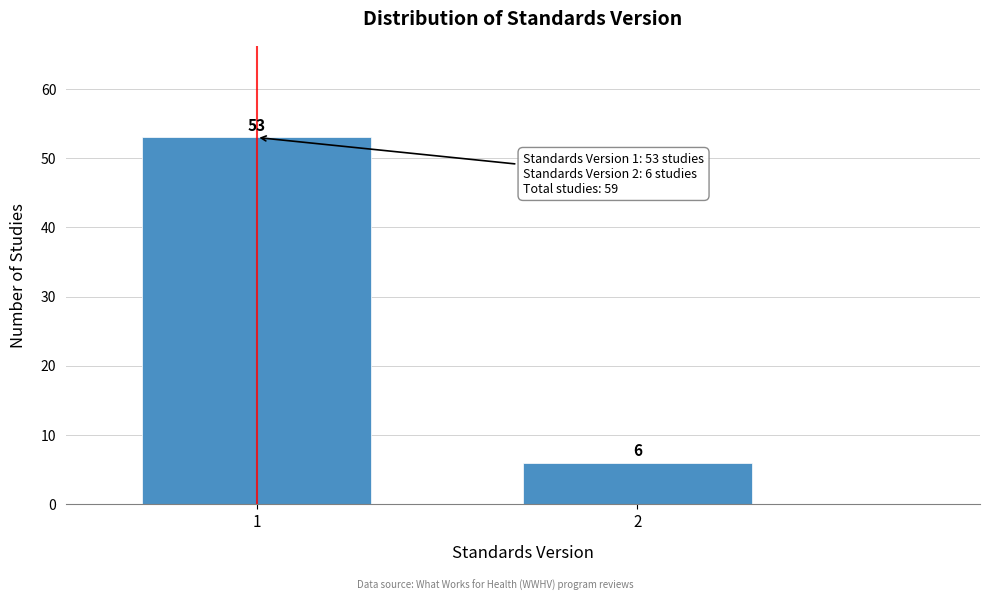

Reading left to right, transcribe all the data shown in this chart.

53	6